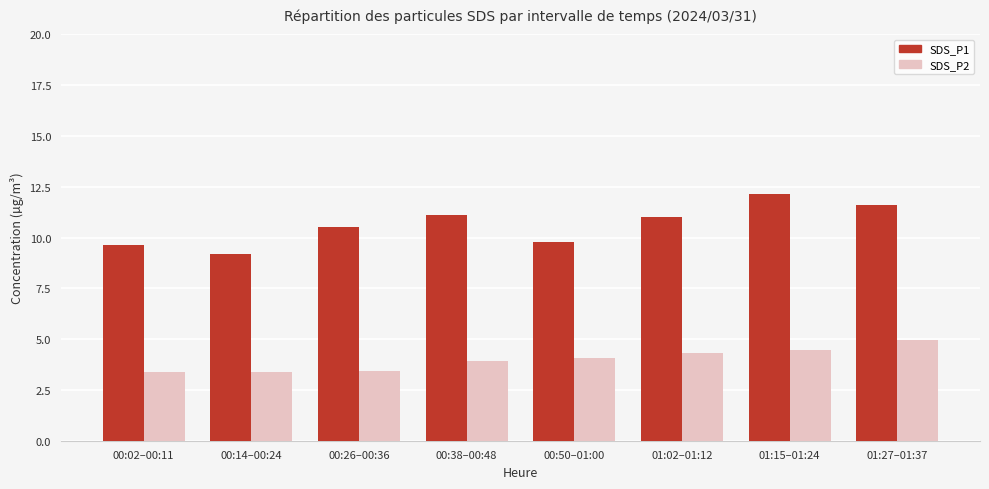

Does the chart contain any negative values?

No